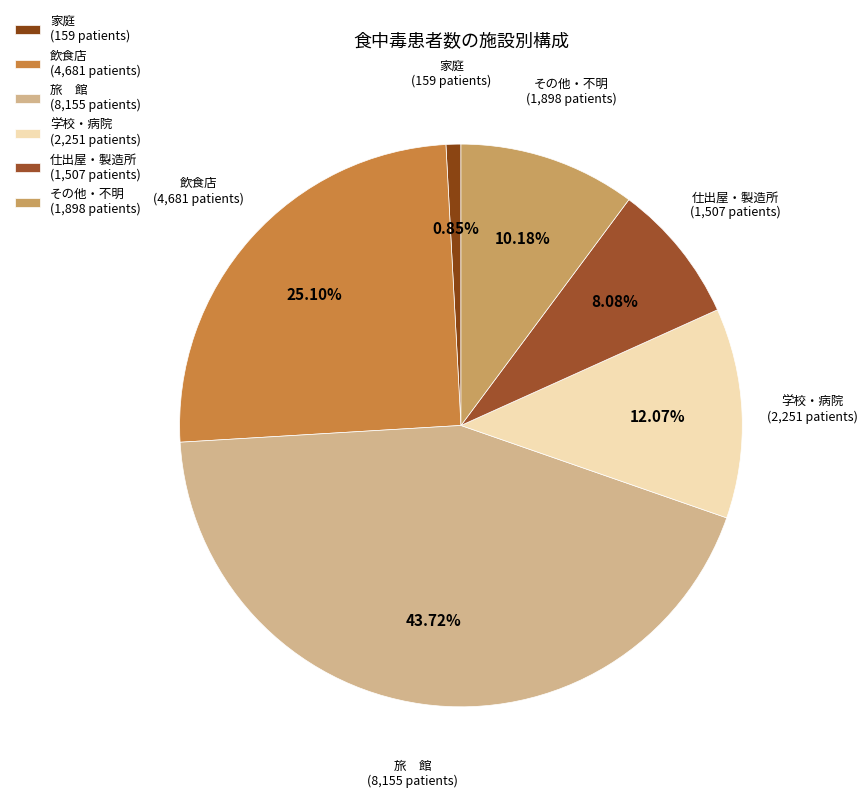

Rank the categories by value from highest to lowest.

旅 館 (8,155 patients), 飲食店 (4,681 patients), 学校・病院 (2,251 patients), その他・不明 (1,898 patients), 仕出屋・製造所 (1,507 patients), 家庭 (159 patients)